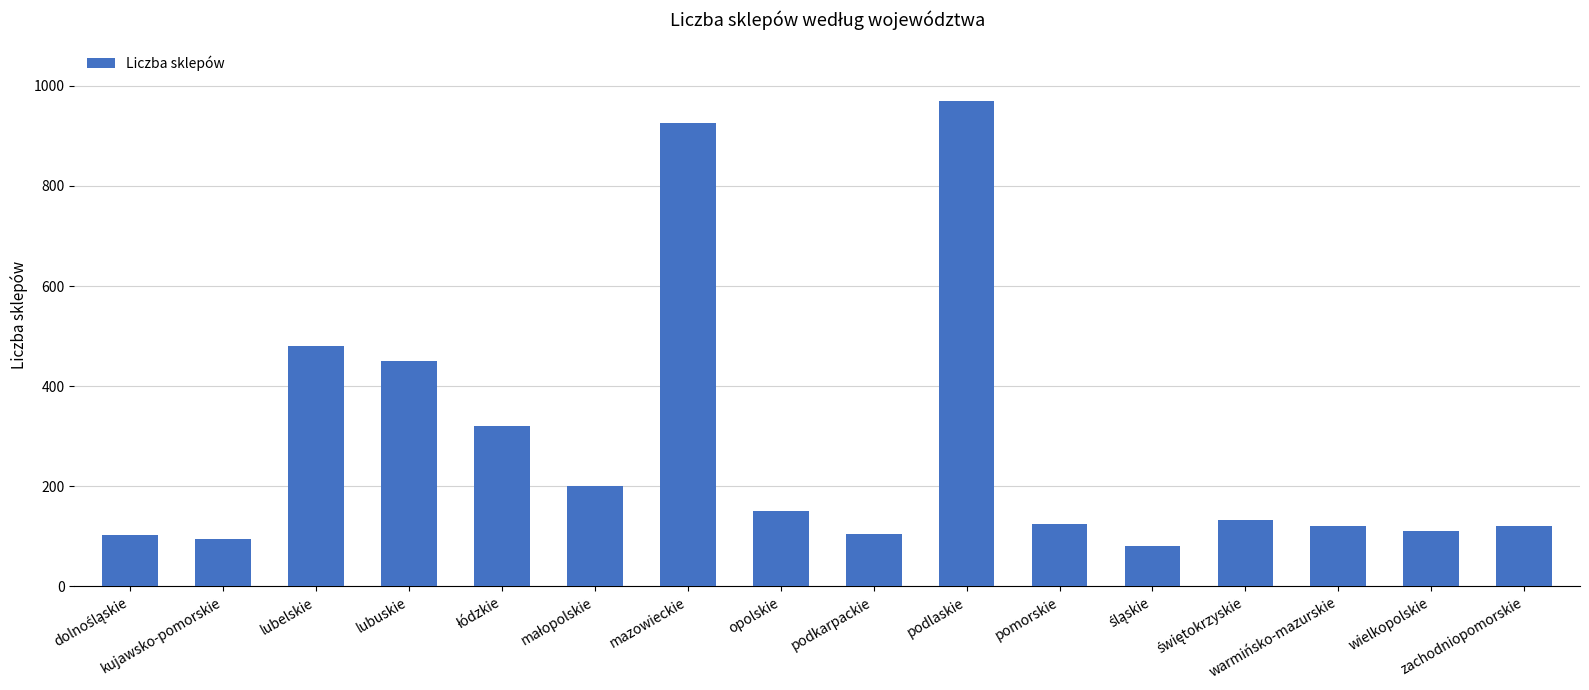

How many series are shown in this chart?

1